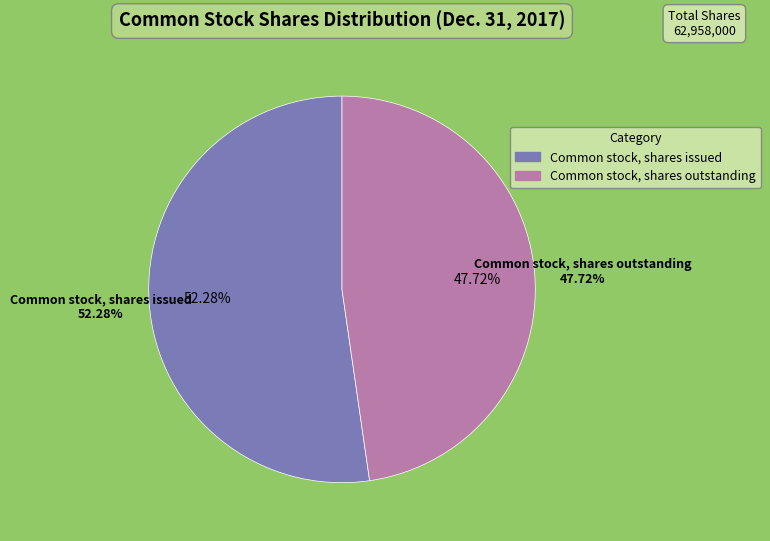

Rank the categories by value from highest to lowest.

Common stock, shares issued, Common stock, shares outstanding